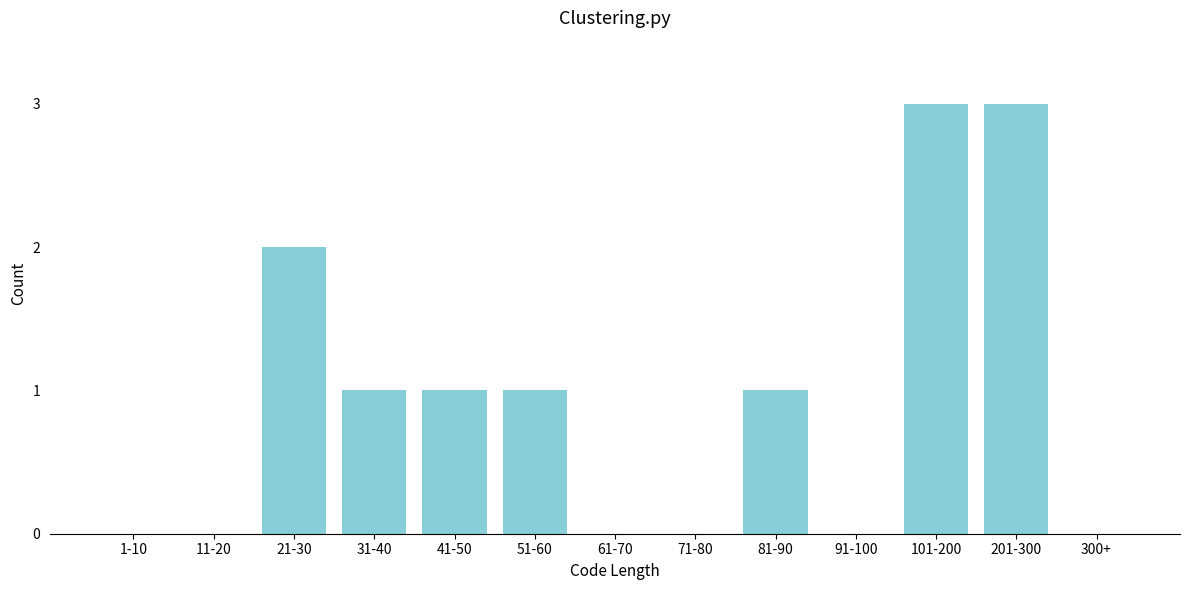

Reading right to left, what are all the values shown in this chart?

300+=0	201-300=3	101-200=3	91-100=0	81-90=1	71-80=0	61-70=0	51-60=1	41-50=1	31-40=1	21-30=2	11-20=0	1-10=0